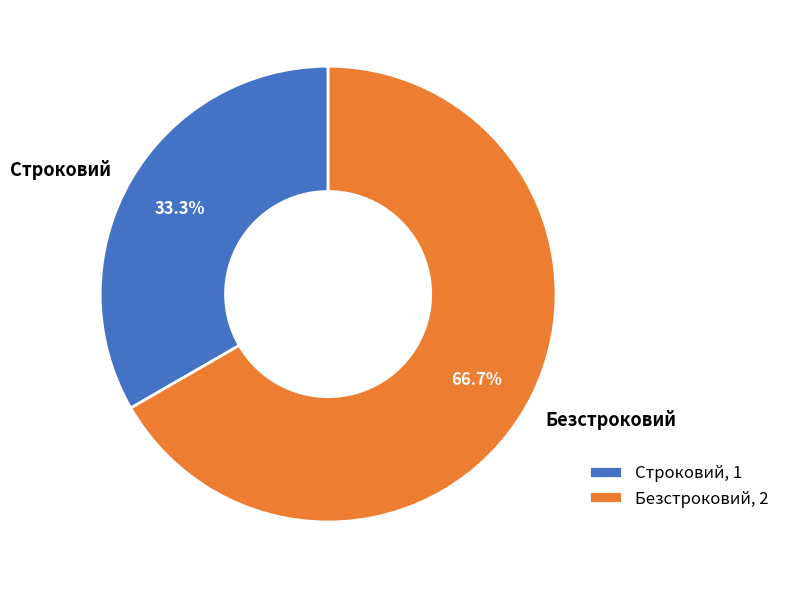

Approximately how many times larger is the value at Строковий compared to Безстроковий?

0.5